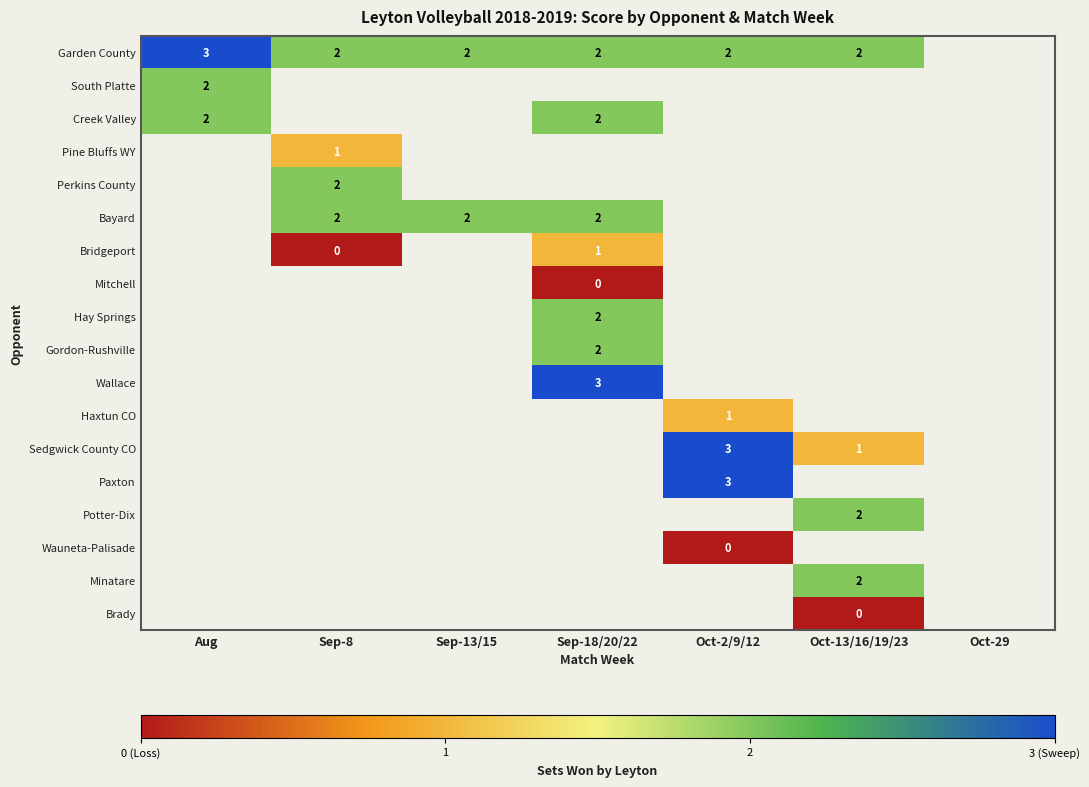

True or false: Perkins County has a value of 3.5 at Sep-8.

False